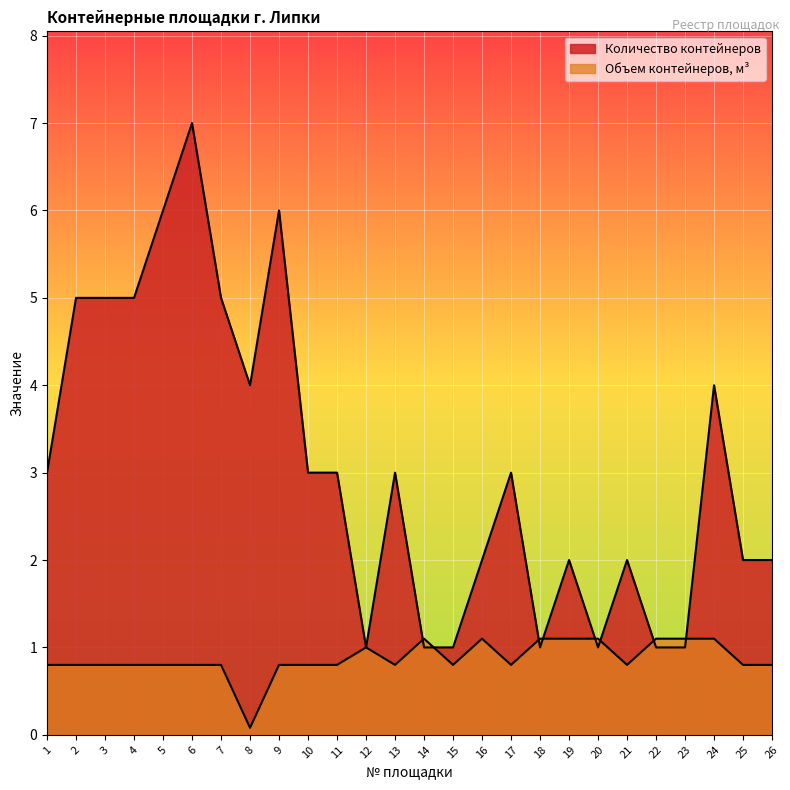

What is the difference between the second highest and minimum values in the Объем контейнеров, м³ series?

1.0